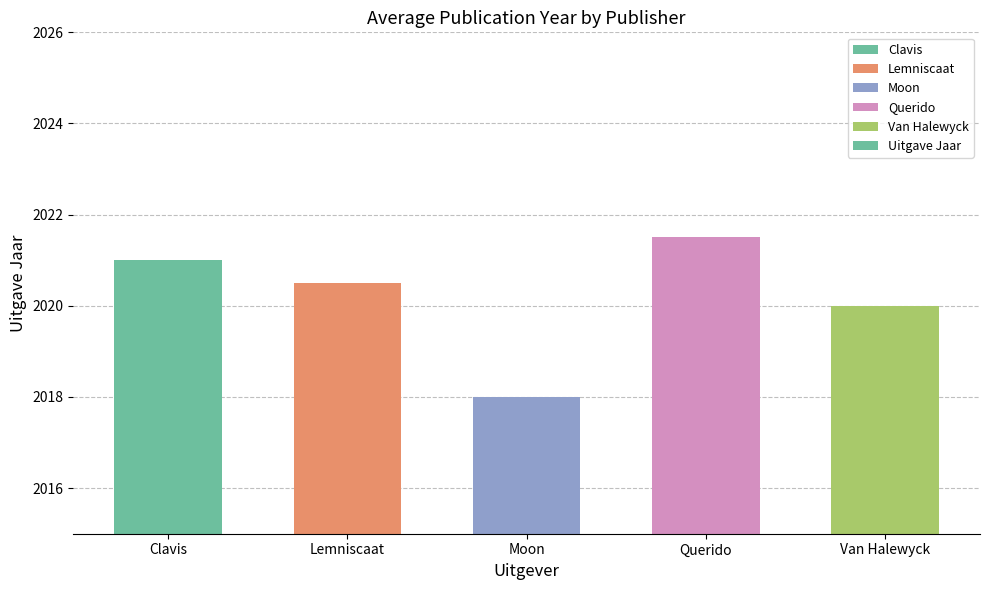

Which has a higher value, Clavis or Querido?

Querido